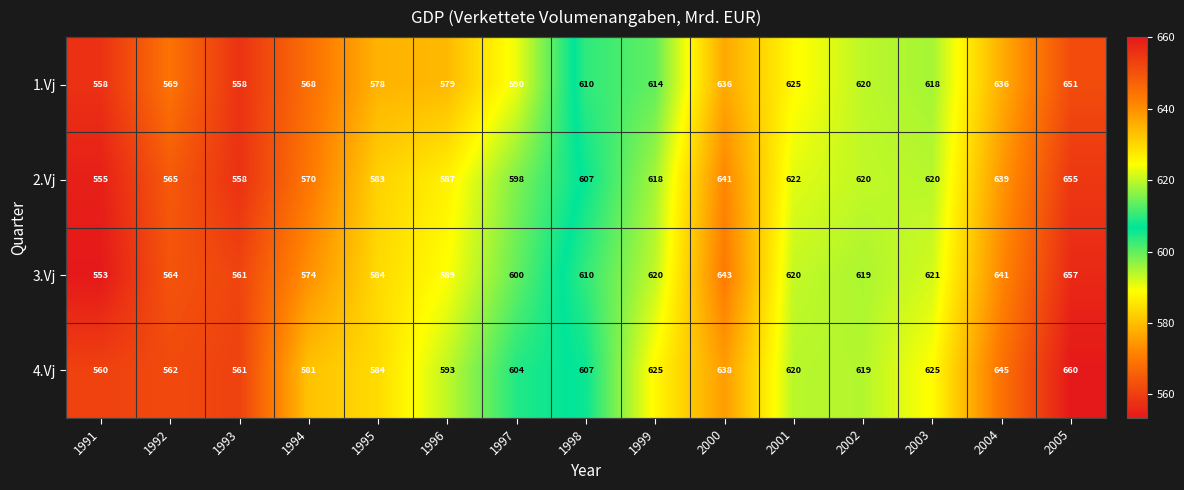

What is the difference between the maximum and minimum values in the 3.Vj series?

104